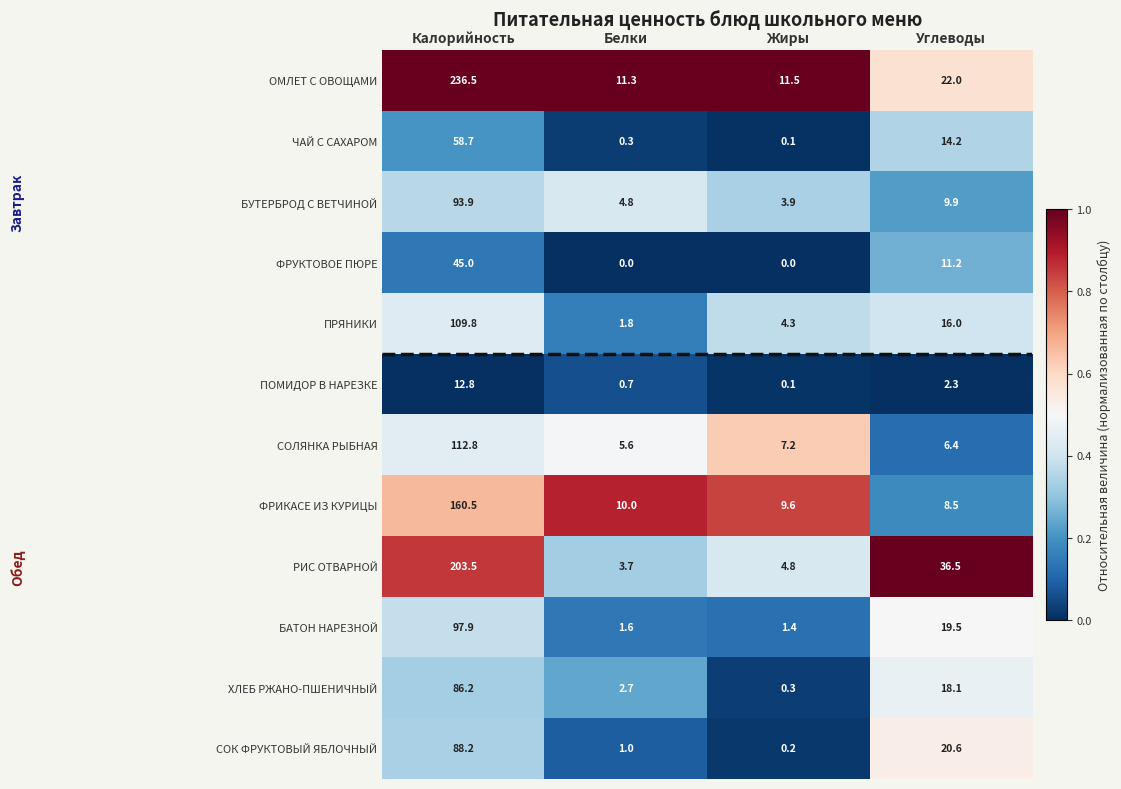

Which series has the widest spread of values?

ОМЛЕТ С ОВОЩАМИ